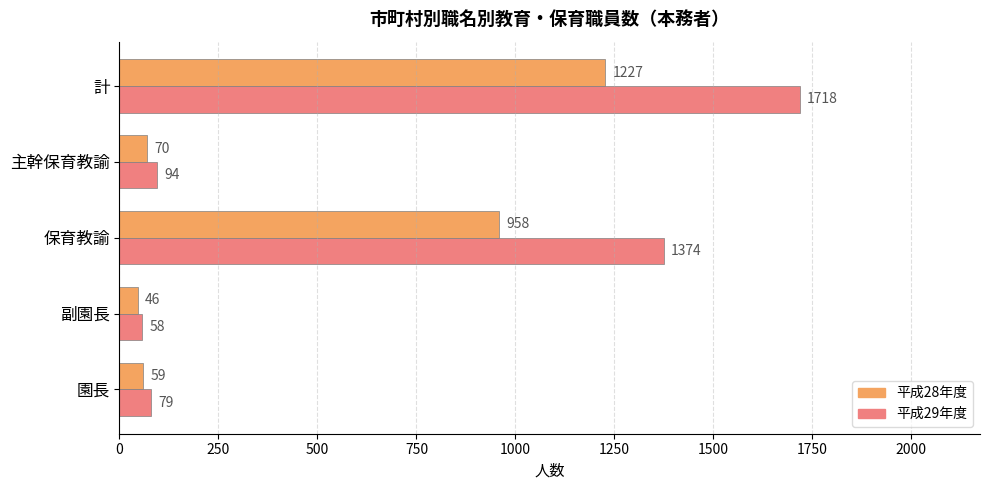

Rank the series by their maximum value, from highest to lowest.

平成29年度, 平成28年度